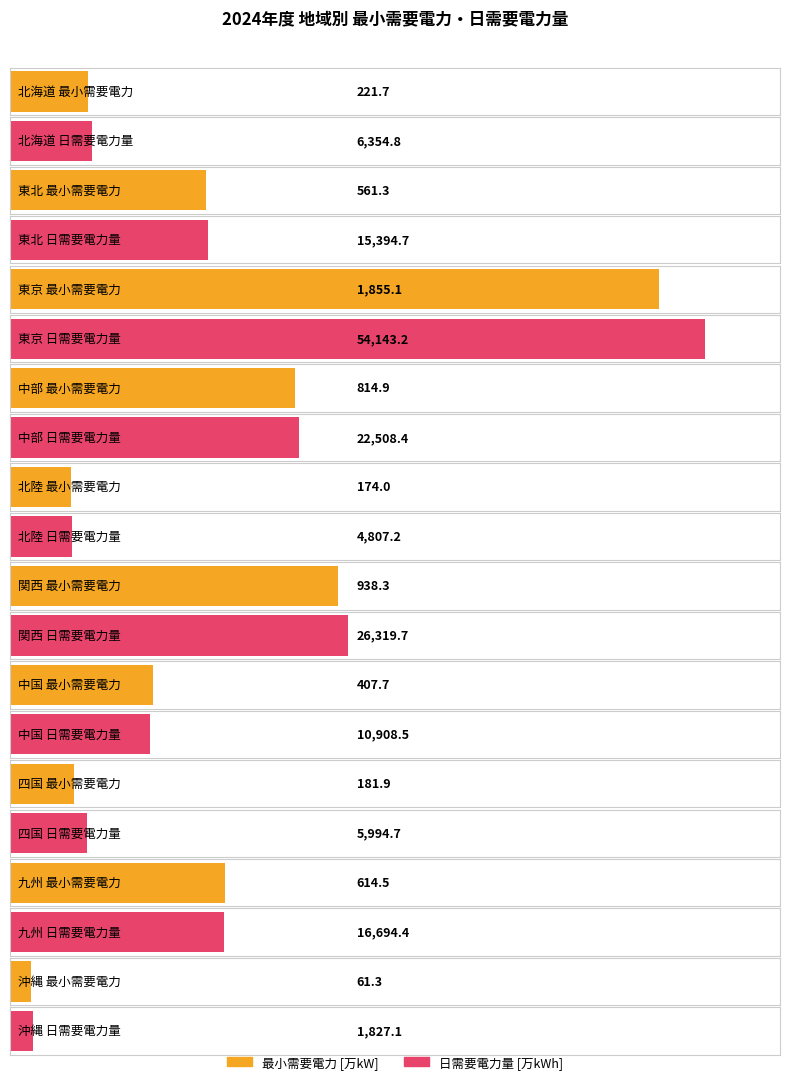

Which has a higher value, 北海道 or 東京?

東京